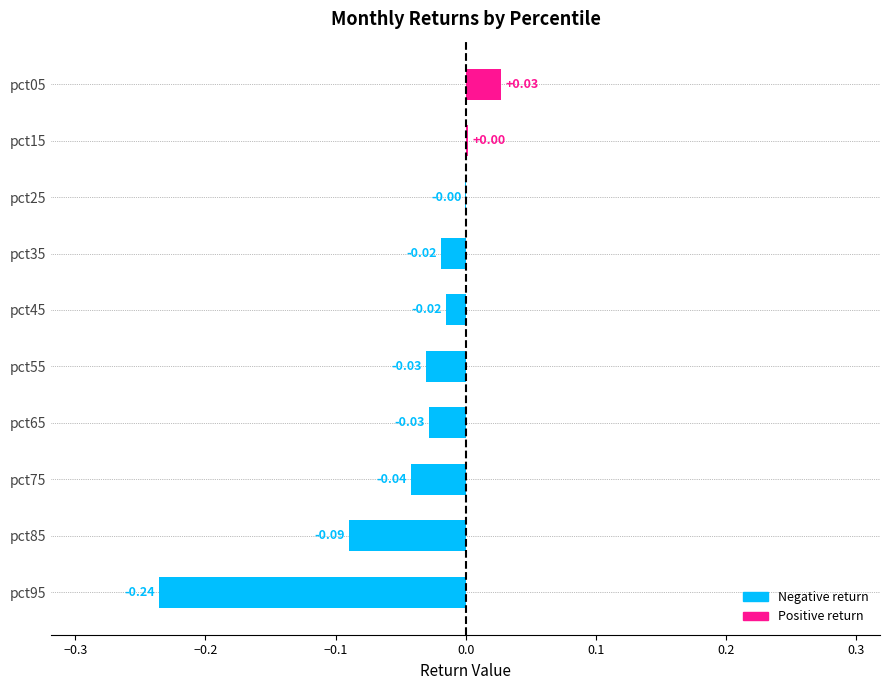

Between pct45 and pct95, which is larger?

pct45